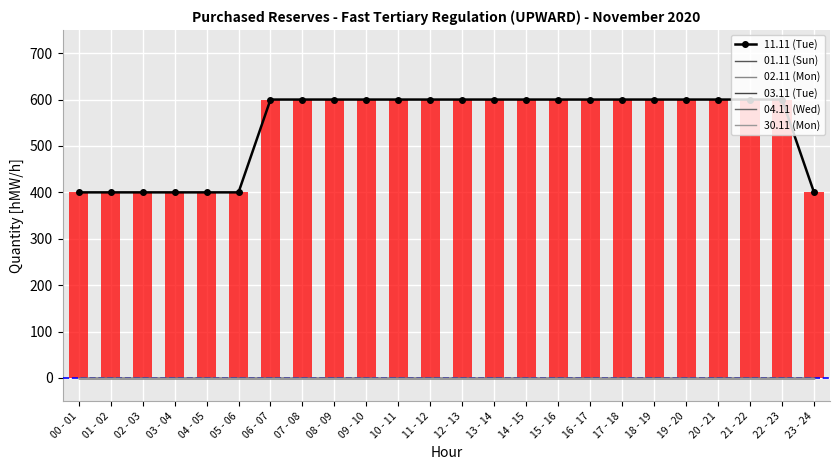

What is the label of the 13th bar from the right?

11 - 12